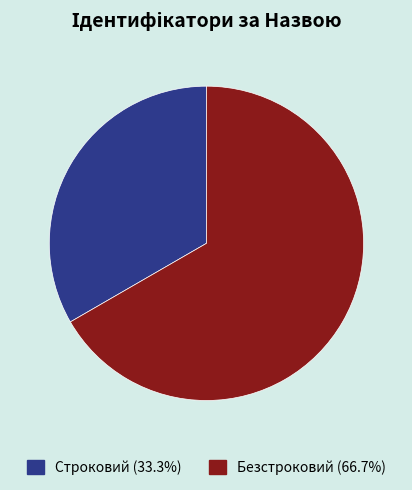

Which category has the smallest portion of the pie?

Строковий